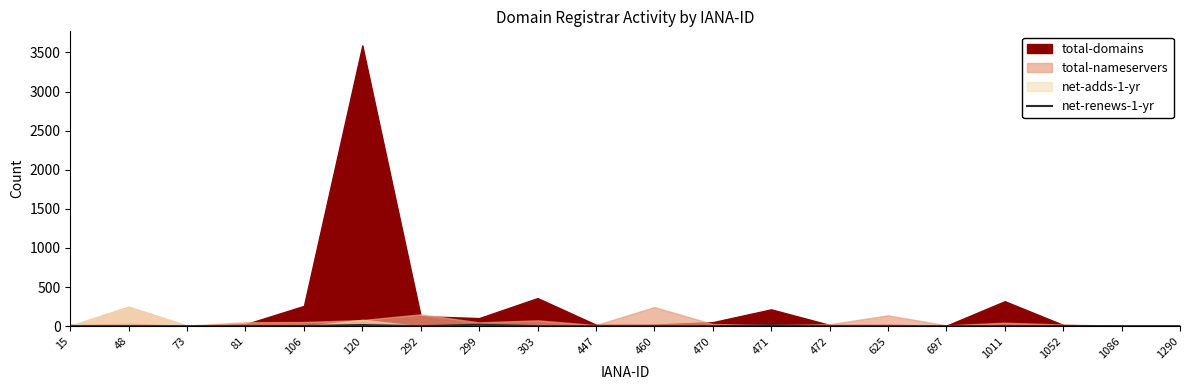

The net-renews-1-yr series shows 0 at 292. True or false?

True